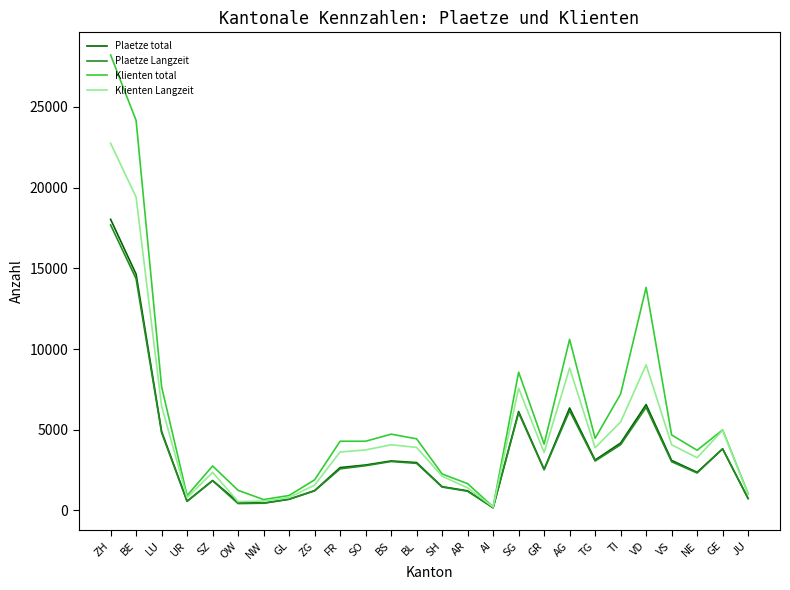

Which series changed the most between ZG and FR?

Klienten total